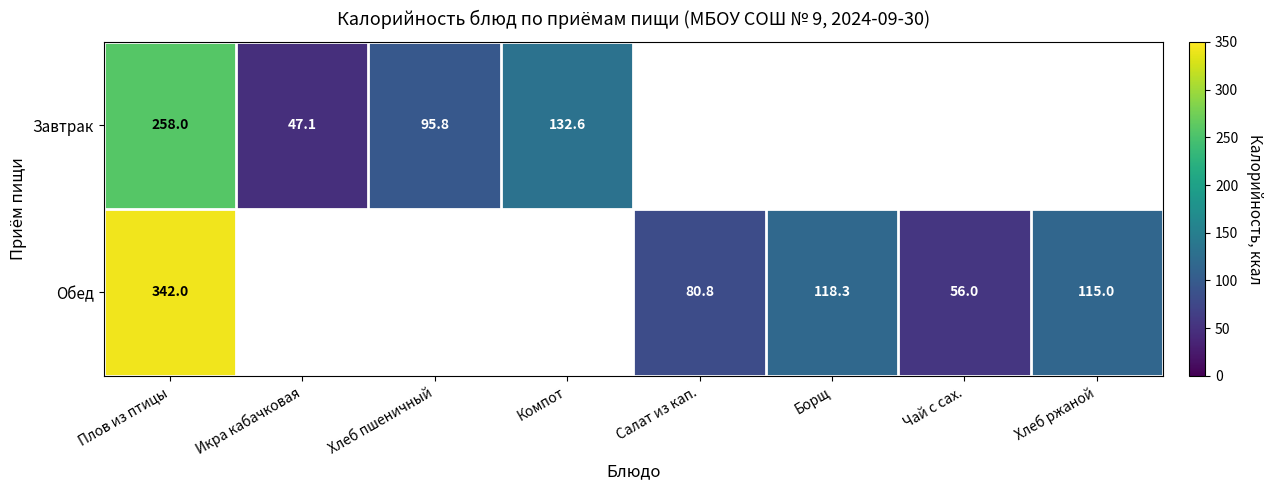

True or false: Обед has a value of 342.0 at Плов из птицы.

True